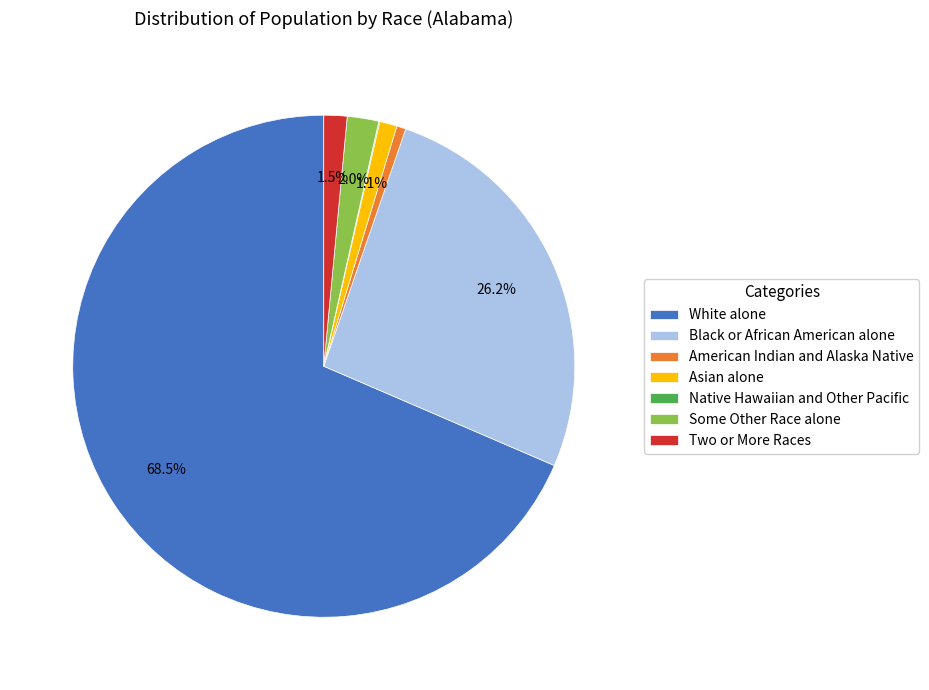

What portion of the pie excludes White alone?

31.5%